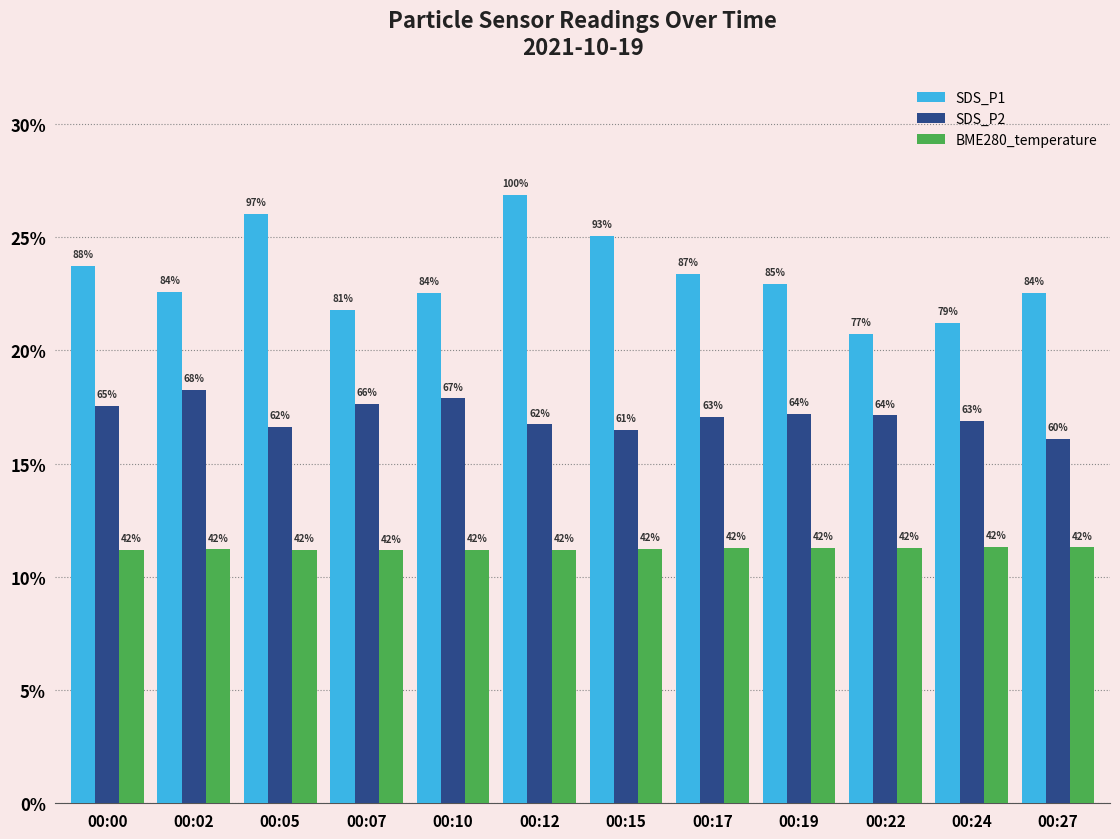

Which series has the largest total across all categories?

SDS_P1